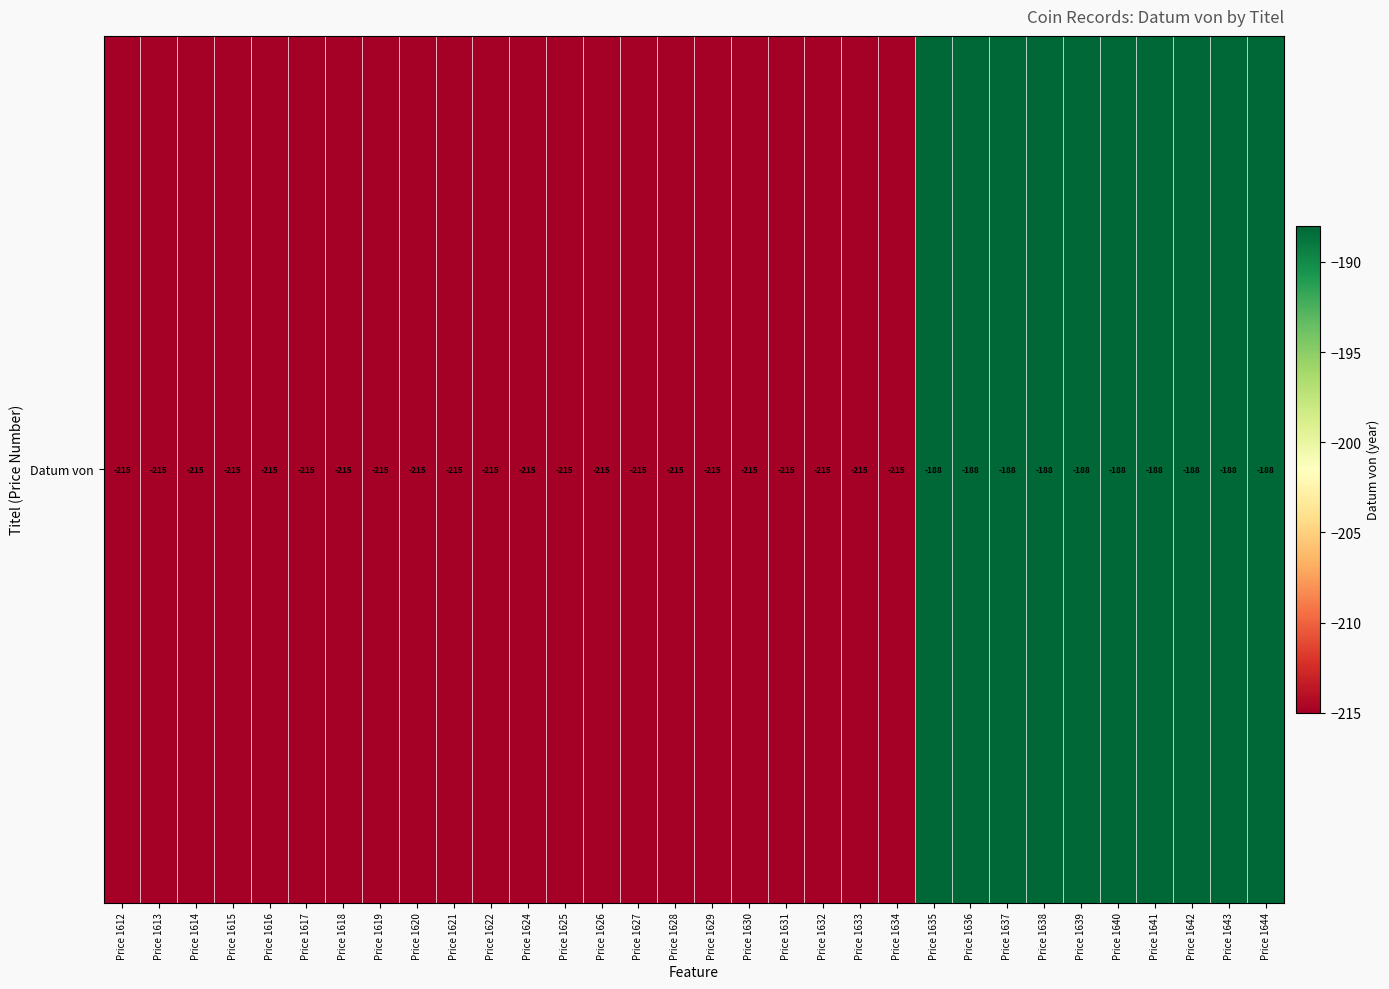

List the labels in order of value, smallest first.

Price 1612, Price 1613, Price 1614, Price 1615, Price 1616, Price 1617, Price 1618, Price 1619, Price 1620, Price 1621, Price 1622, Price 1624, Price 1625, Price 1626, Price 1627, Price 1628, Price 1629, Price 1630, Price 1631, Price 1632, Price 1633, Price 1634, Price 1635, Price 1636, Price 1637, Price 1638, Price 1639, Price 1640, Price 1641, Price 1642, Price 1643, Price 1644